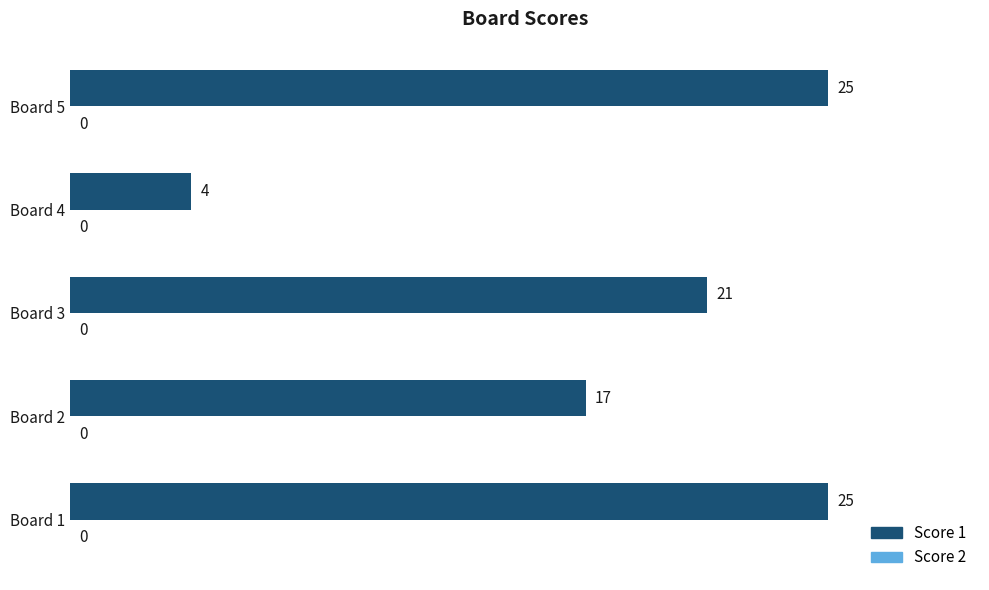

What is the greatest value displayed?

25